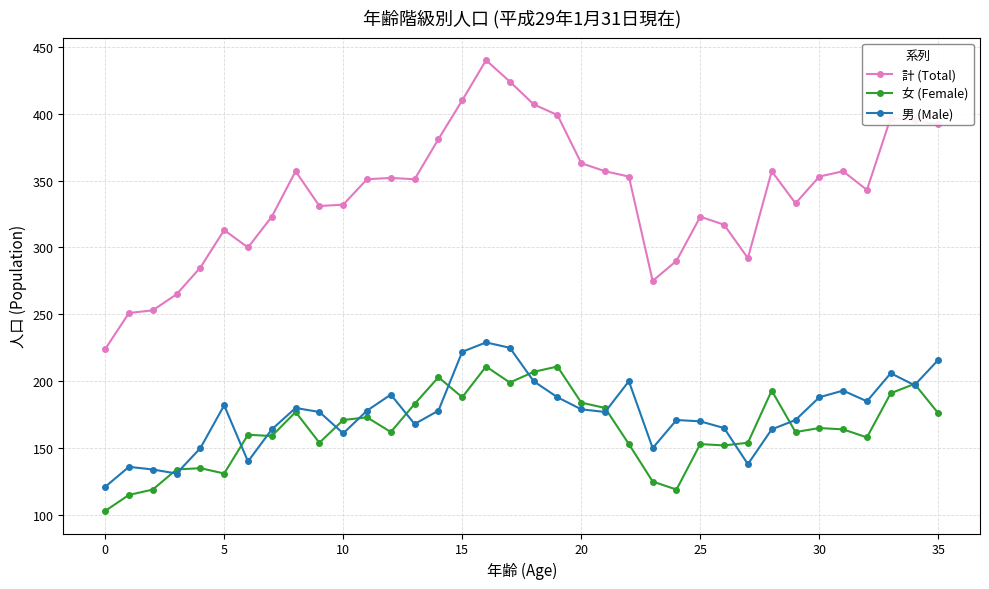

Rank the series by their maximum value, from highest to lowest.

計 (Total), 男 (Male), 女 (Female)